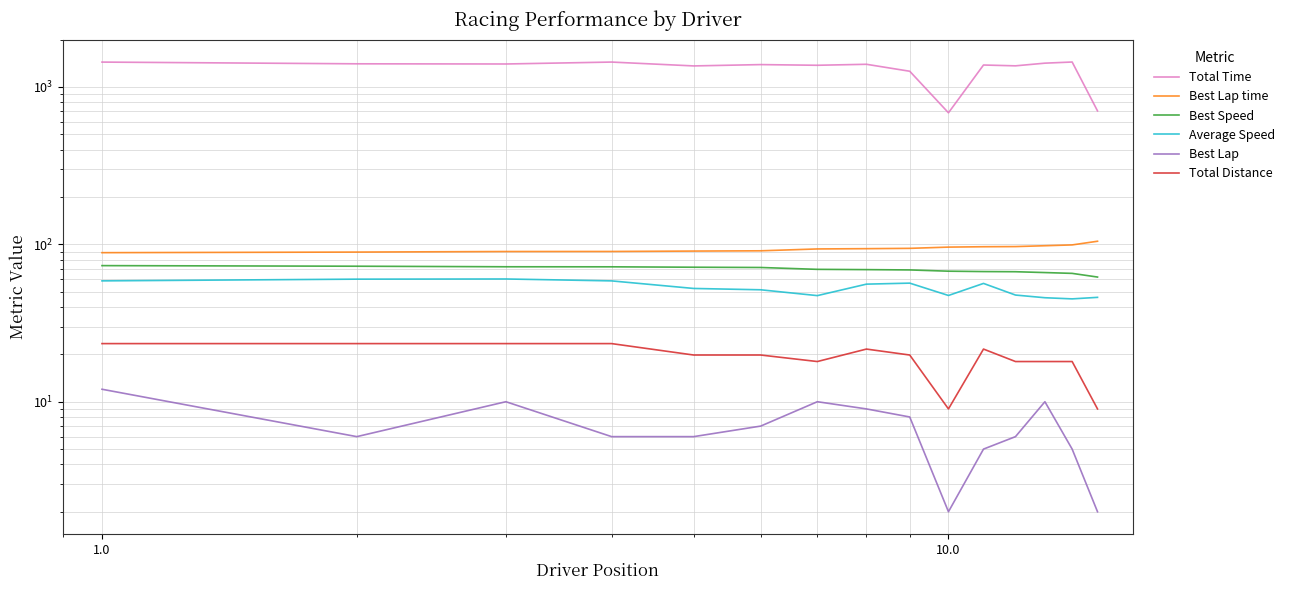

Reading left to right, extract all data points from this chart.

Total Time: 1437.9	1402.1	1398.5	1438.4	1359.5	1386.2	1372.4	1392.5	1257.7	684.8	1377.8	1361.2	1415.5	1439.5	703.9
Best Lap time: 88.5	89.3	90.0	90.1	90.6	91.0	93.5	93.8	94.3	96.0	96.5	96.8	98.0	99.1	104.6
Best Speed: 73.2	72.6	72.0	72.0	71.5	71.2	69.3	69.1	68.7	67.5	67.1	67.0	66.2	65.4	61.9
Average Speed: 58.6	60.1	60.2	58.6	52.4	51.4	47.2	55.8	56.7	47.3	56.4	47.6	45.8	45.0	46.0
Best Lap: 12.0	6.0	10.0	6.0	6.0	7.0	10.0	9.0	8.0	2.0	5.0	6.0	10.0	5.0	2.0
Total Distance: 23.4	23.4	23.4	23.4	19.8	19.8	18.0	21.6	19.8	9.0	21.6	18.0	18.0	18.0	9.0